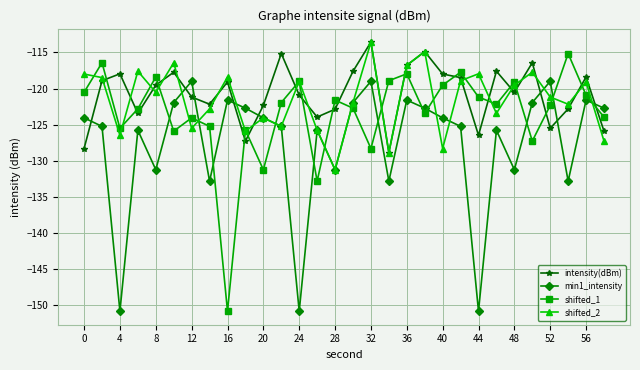

What is the value of the intensity(dBm) point at the 10th from the left?

-127.3